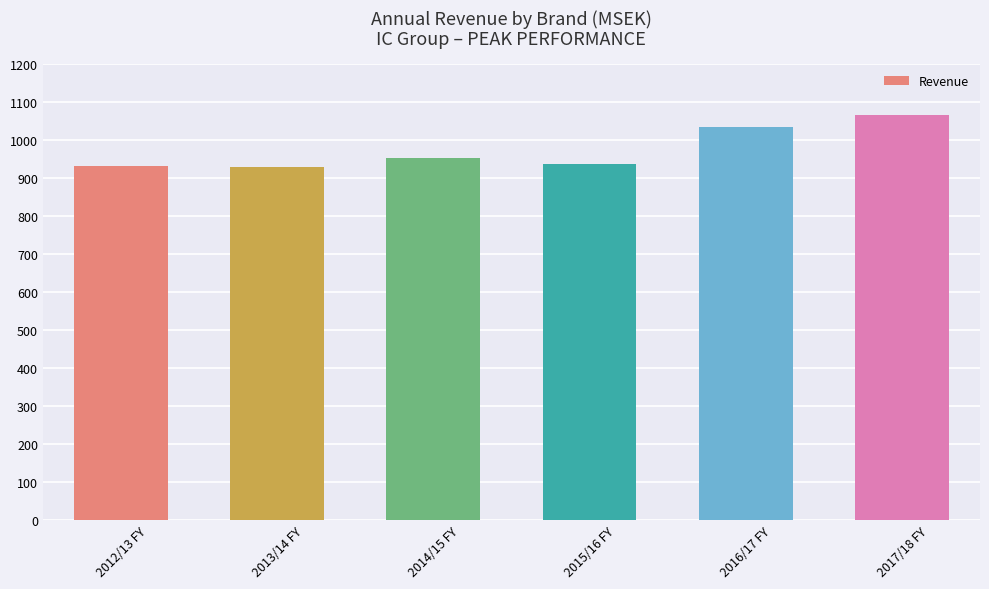

What is the sum of the values at 2015/16 FY and 2016/17 FY?

1971